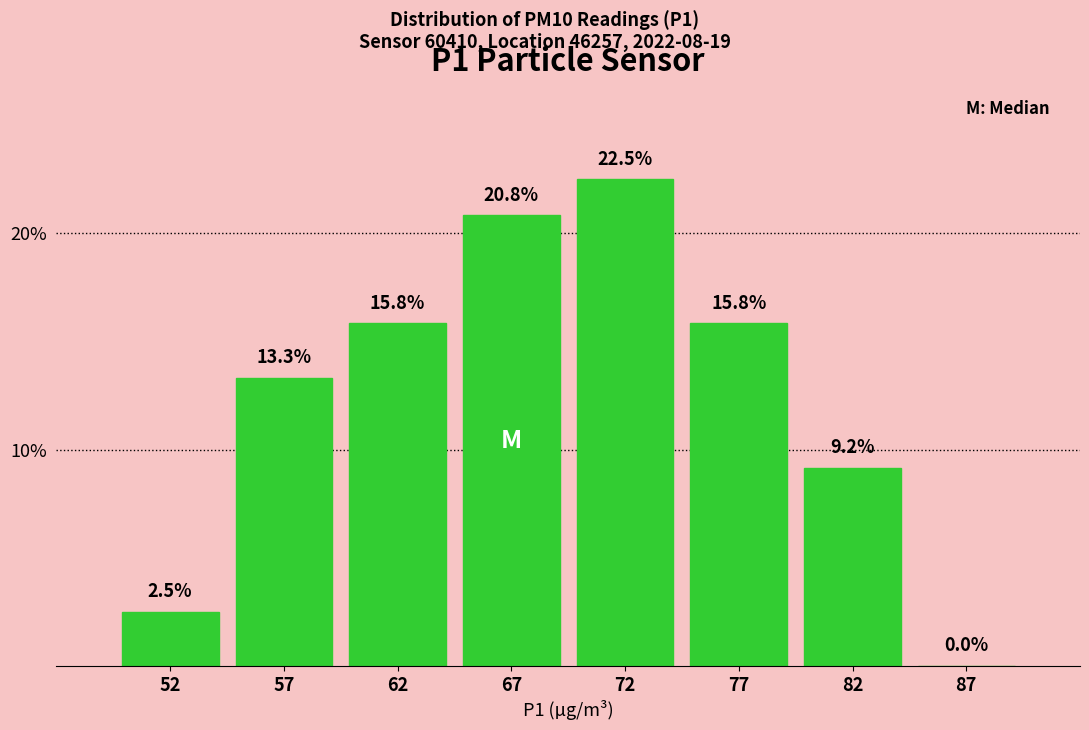

Reading left to right, transcribe all the data shown in this chart.

52=2.5	57=13.3	62=15.8	67=20.8	72=22.5	77=15.8	82=9.2	87=0.0